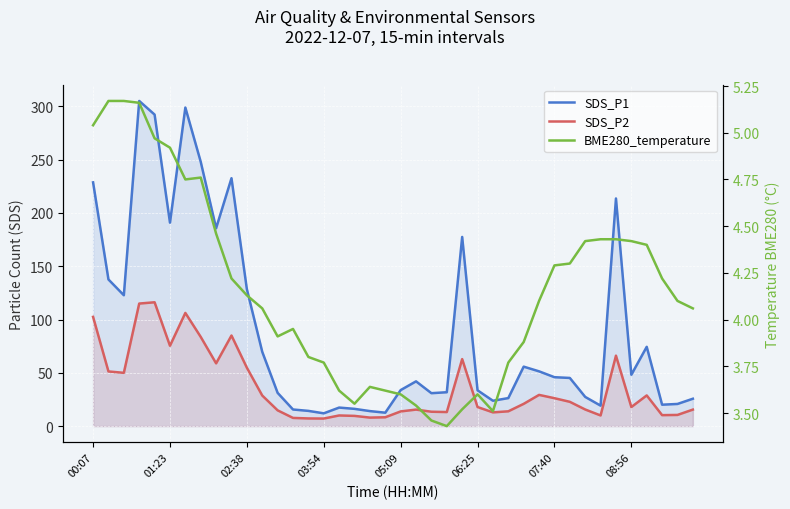

Does the chart display data point markers on the line(s)?

No